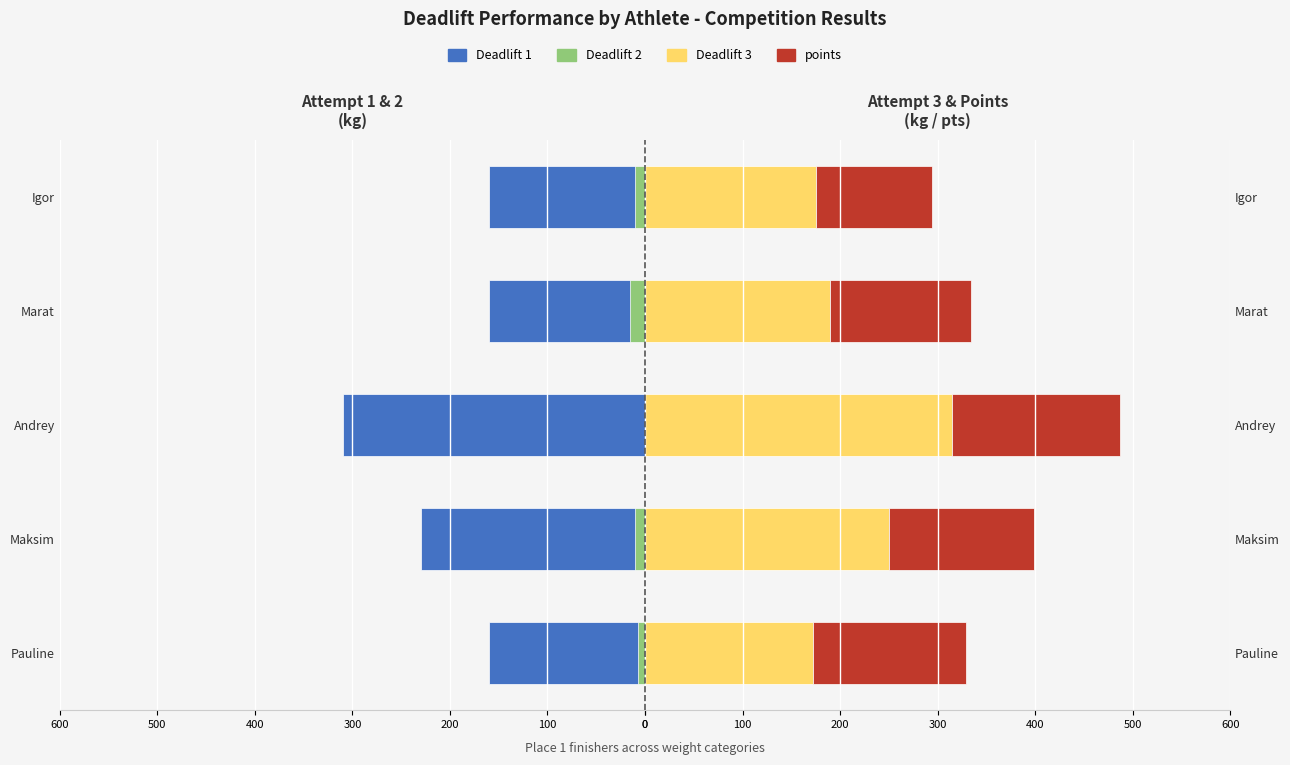

The Deadlift 2 series shows -311.5 at Marat. True or false?

False